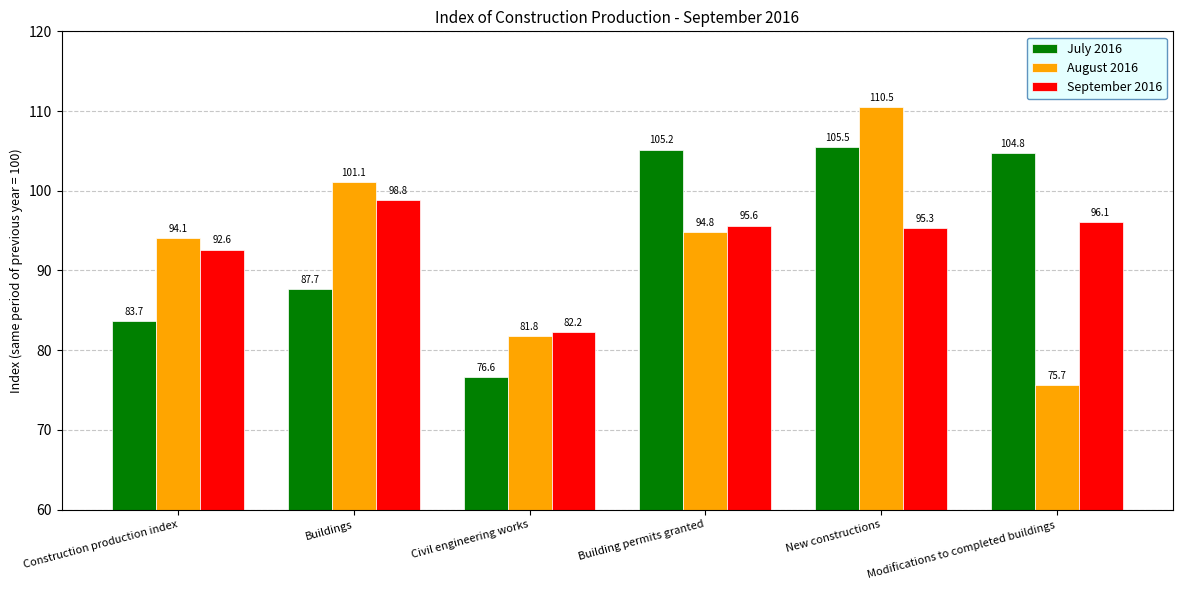

Does the chart contain stacked bars?

No